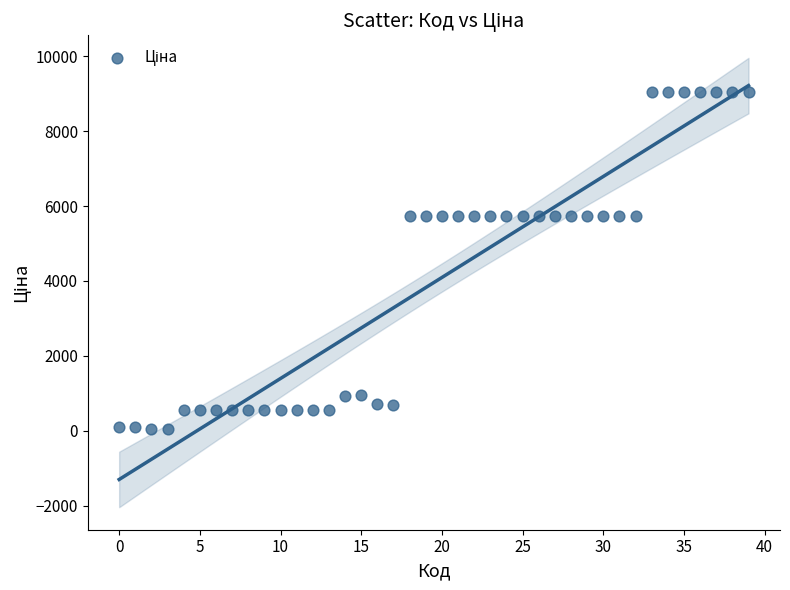

What is the range of Y values (max minus min)?

8975.7